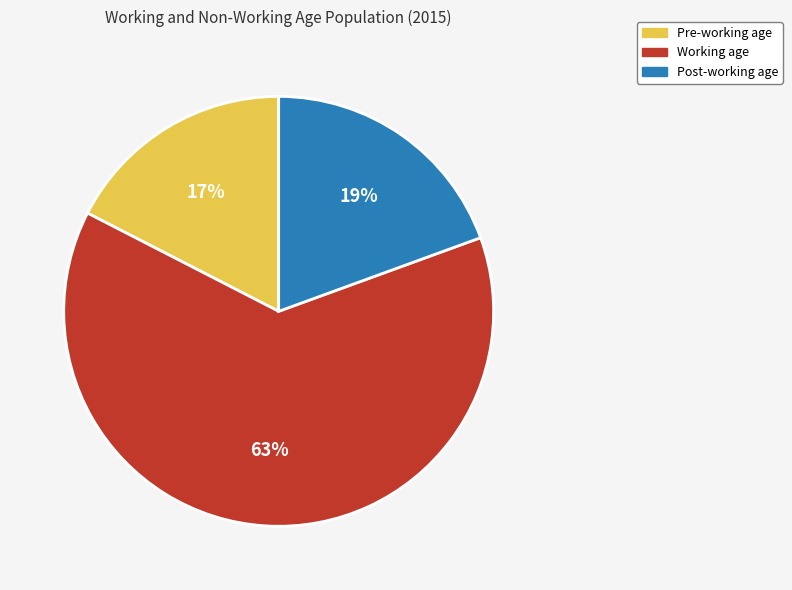

Rank the categories by value from lowest to highest.

Pre-working age, Post-working age, Working age